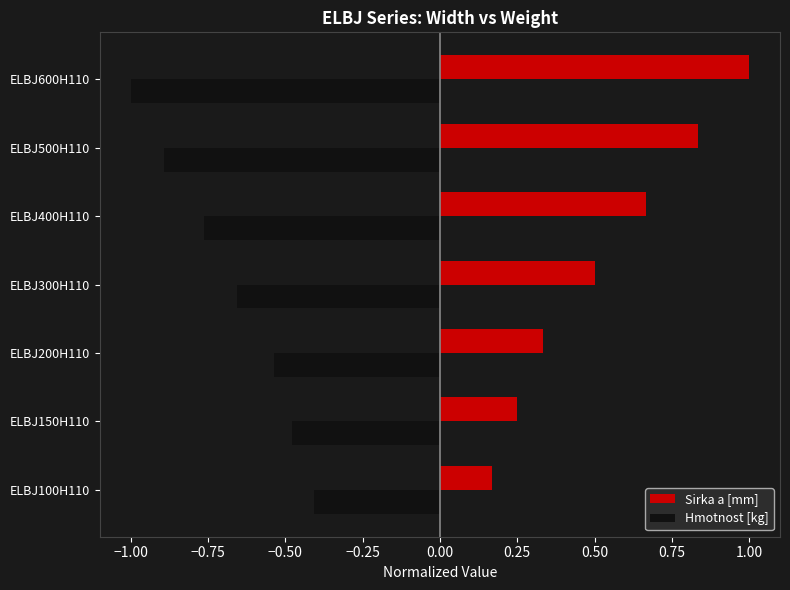

Which series has the largest range (max minus min)?

Sirka a [mm]